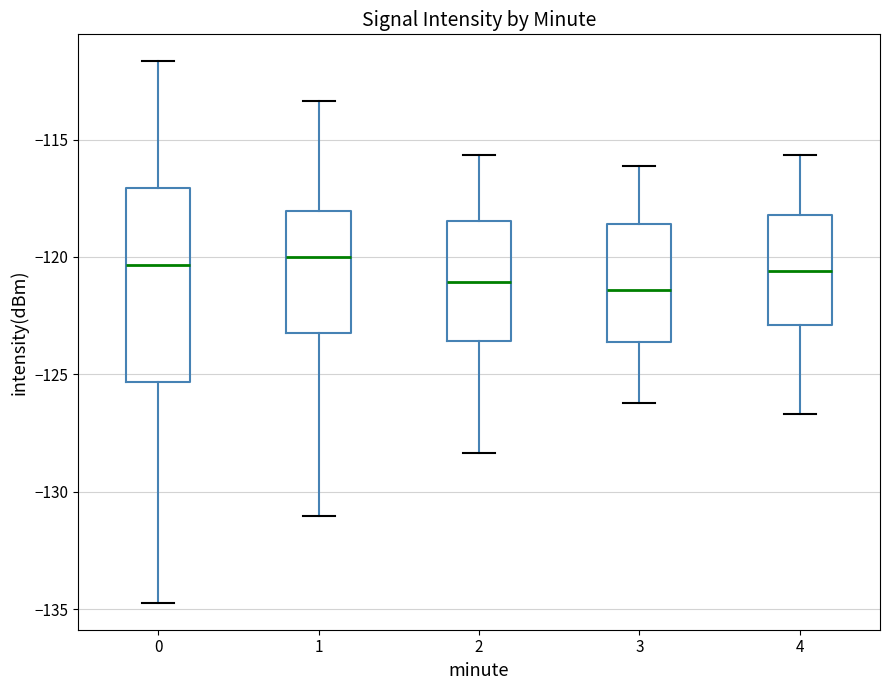

Reading left to right, read every box against the y-axis: the position of its median line, the range the box covers, and the ends of its whiskers. The values are not printed on the chart, so give them approximately, as read against the axis.

0: median -120.5, box -125.5 to -117.0, whiskers -134.5 to -111.5
1: median -120.0, box -123.5 to -118.0, whiskers -131.0 to -113.5
2: median -121.0, box -123.5 to -118.5, whiskers -128.5 to -115.5
3: median -121.5, box -123.5 to -118.5, whiskers -126.0 to -116.0
4: median -120.5, box -123.0 to -118.0, whiskers -126.5 to -115.5